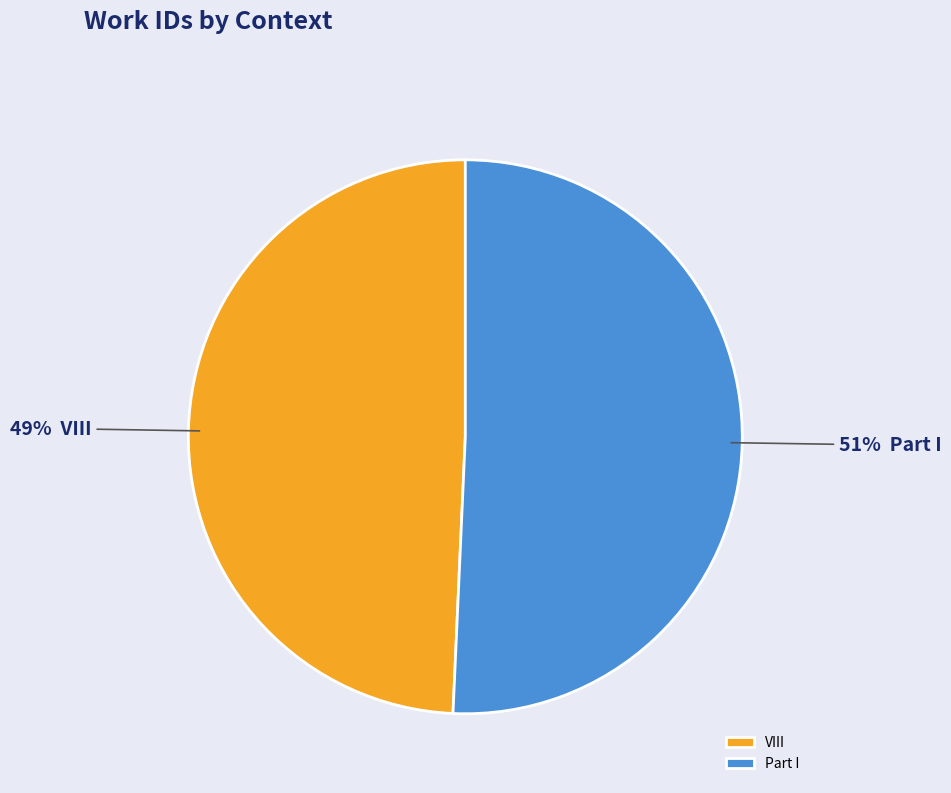

Combined, do Part I and VIII account for over 50%?

Yes